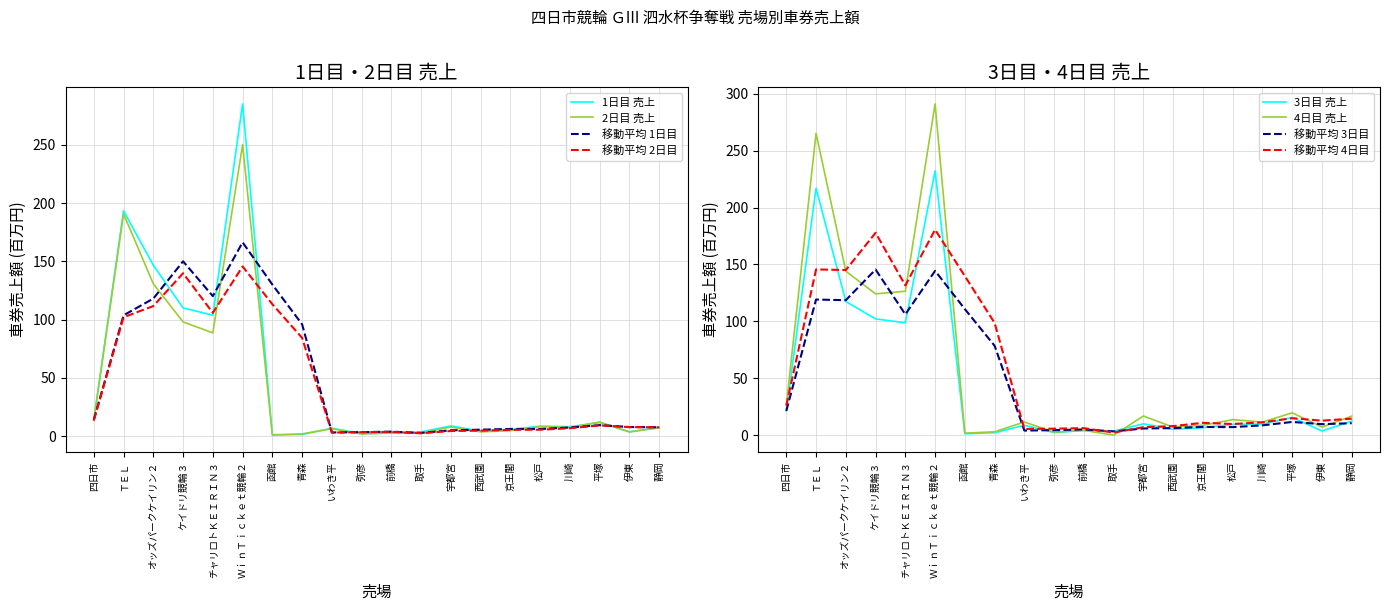

At 函館, list the series in order from largest to smallest.

4日目, 1日目, 3日目, 2日目